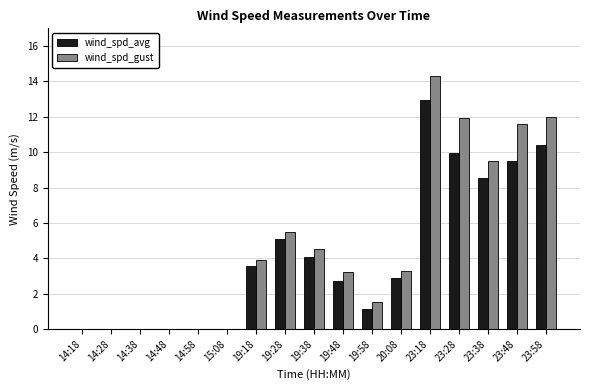

At which category is the sum across all series the highest?

23:18